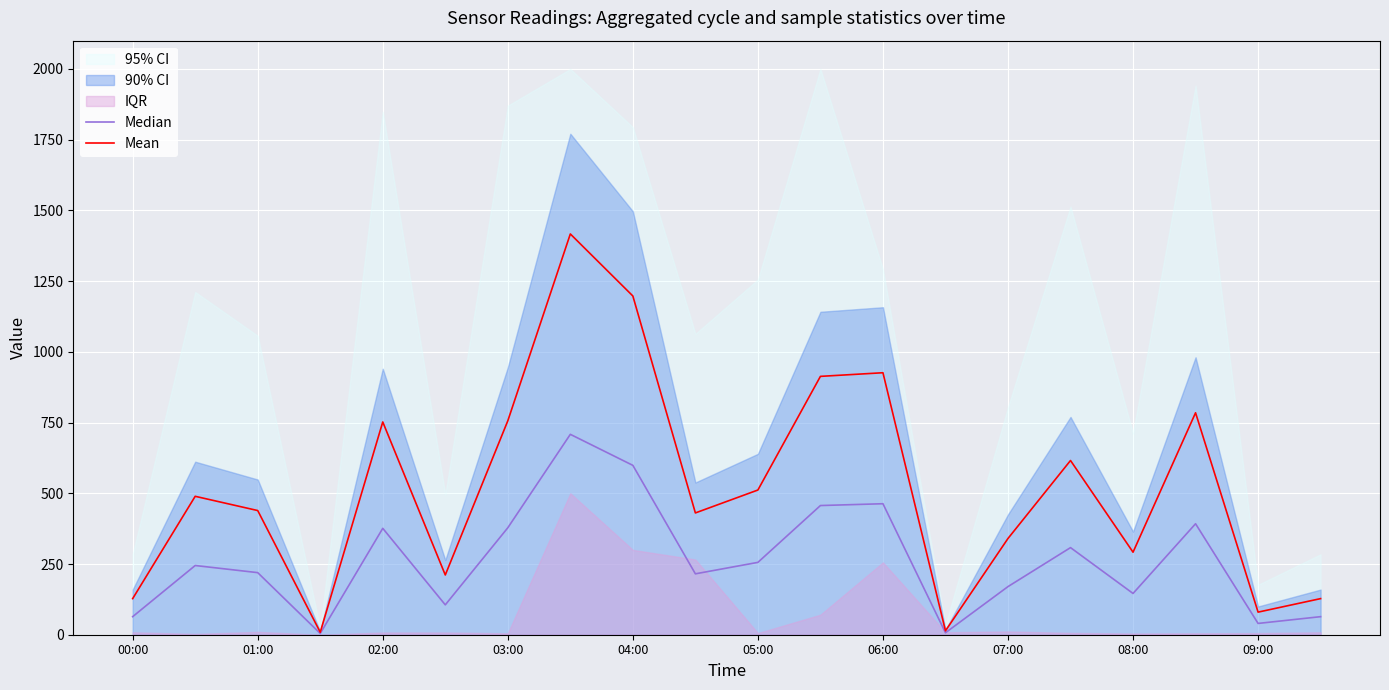

Is it true that Mean equals 127.6 at 00:00?

True